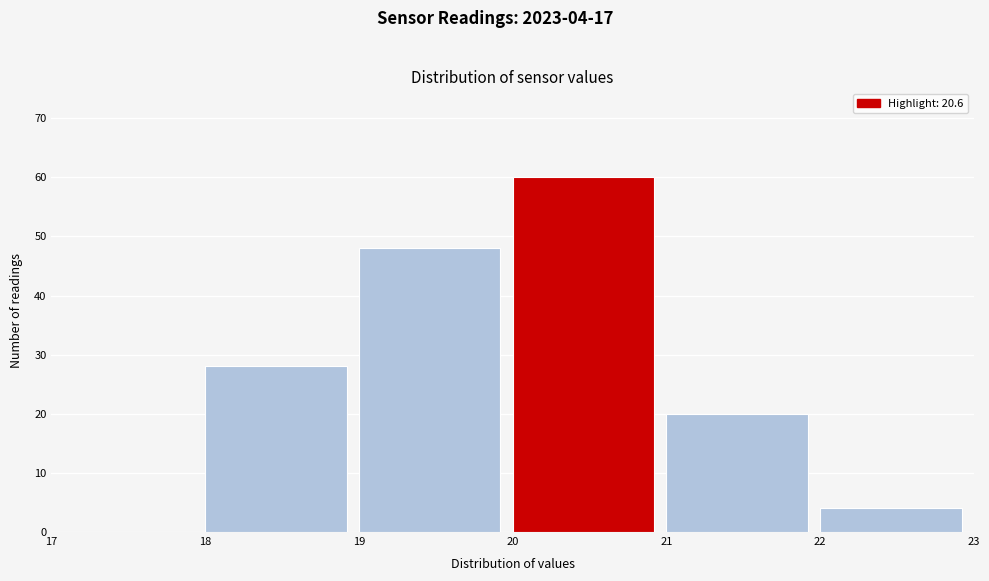

Which range on the x-axis has the tallest bar?

20 to 21